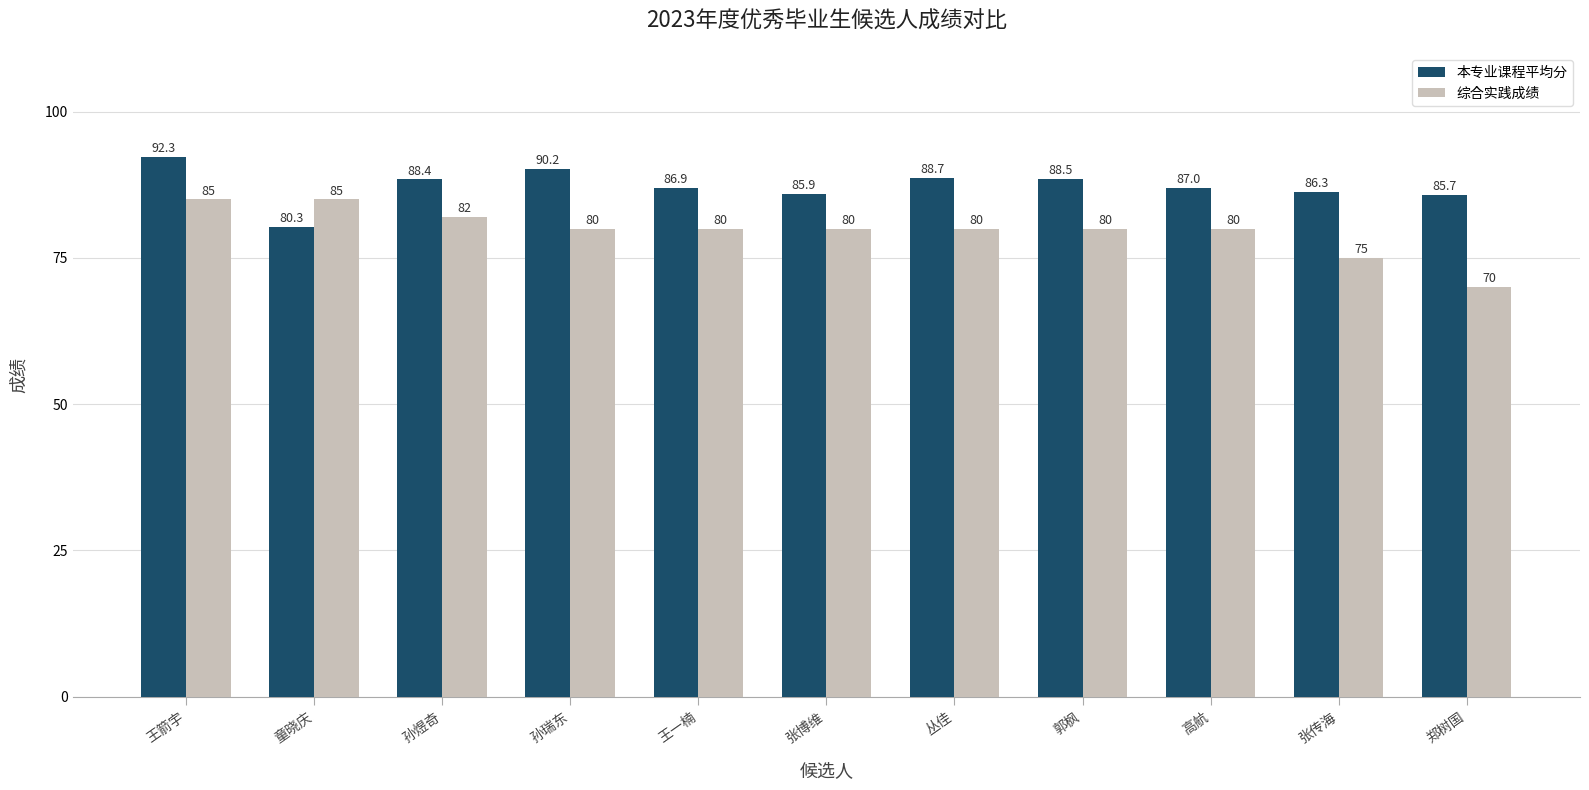

Which series has the largest total across all categories?

本专业课程平均分